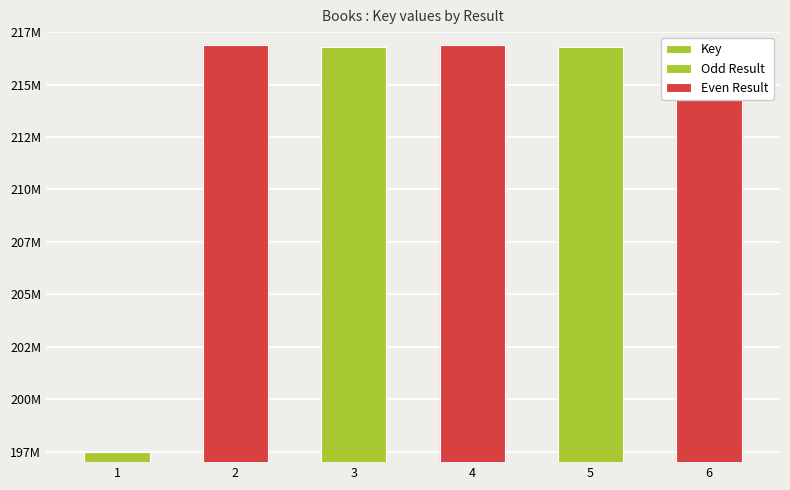

What is the difference between the maximum and minimum values?

19399962